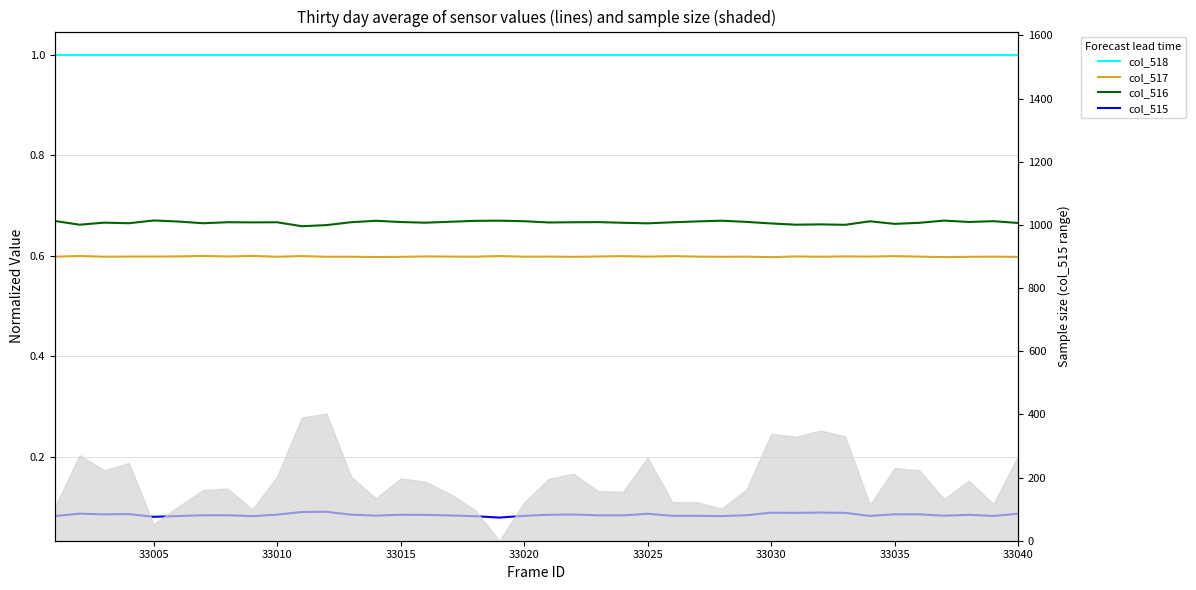

True or false: col_515 has a value of 0.1 at 33035.

False